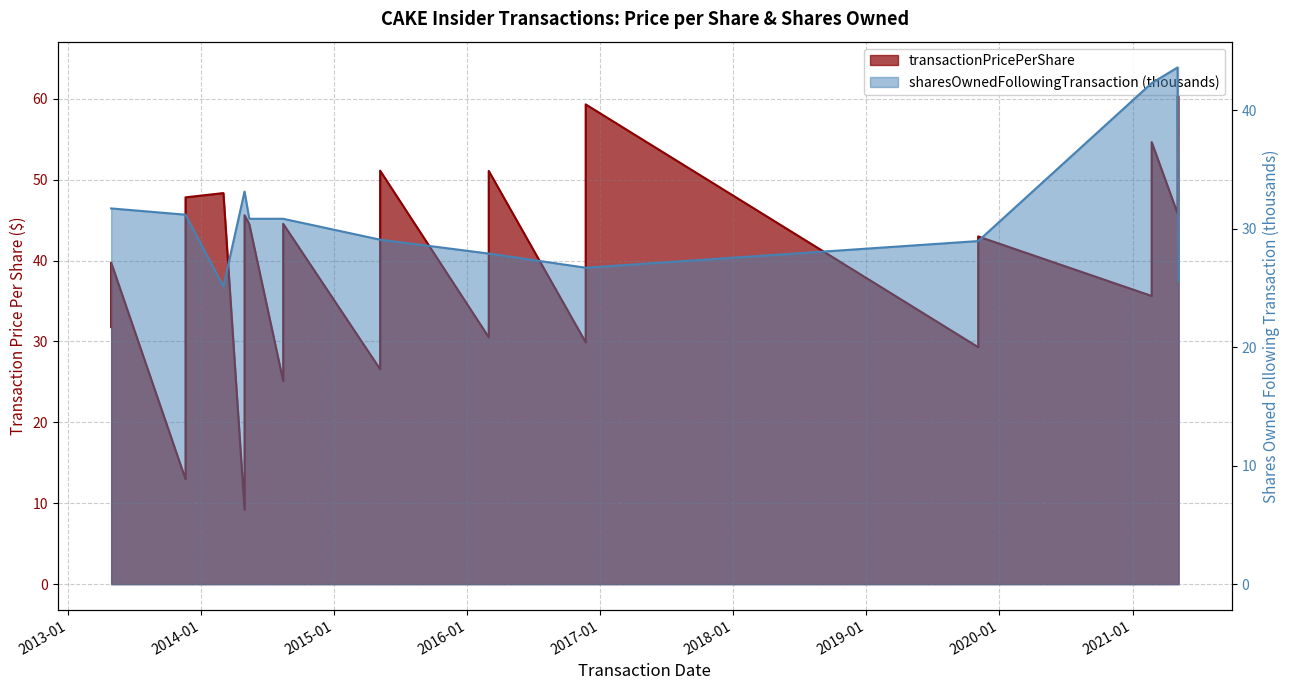

Is the value of transactionPricePerShare at 2014-03-04 greater than the value of sharesOwnedFollowingTransaction at 2021-02-22?

Yes